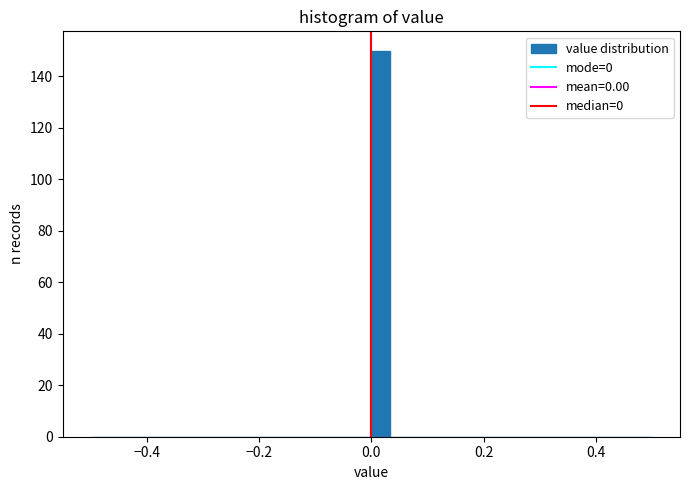

Read against the x-axis, roughly where is the centre of the tallest bar?

0.02